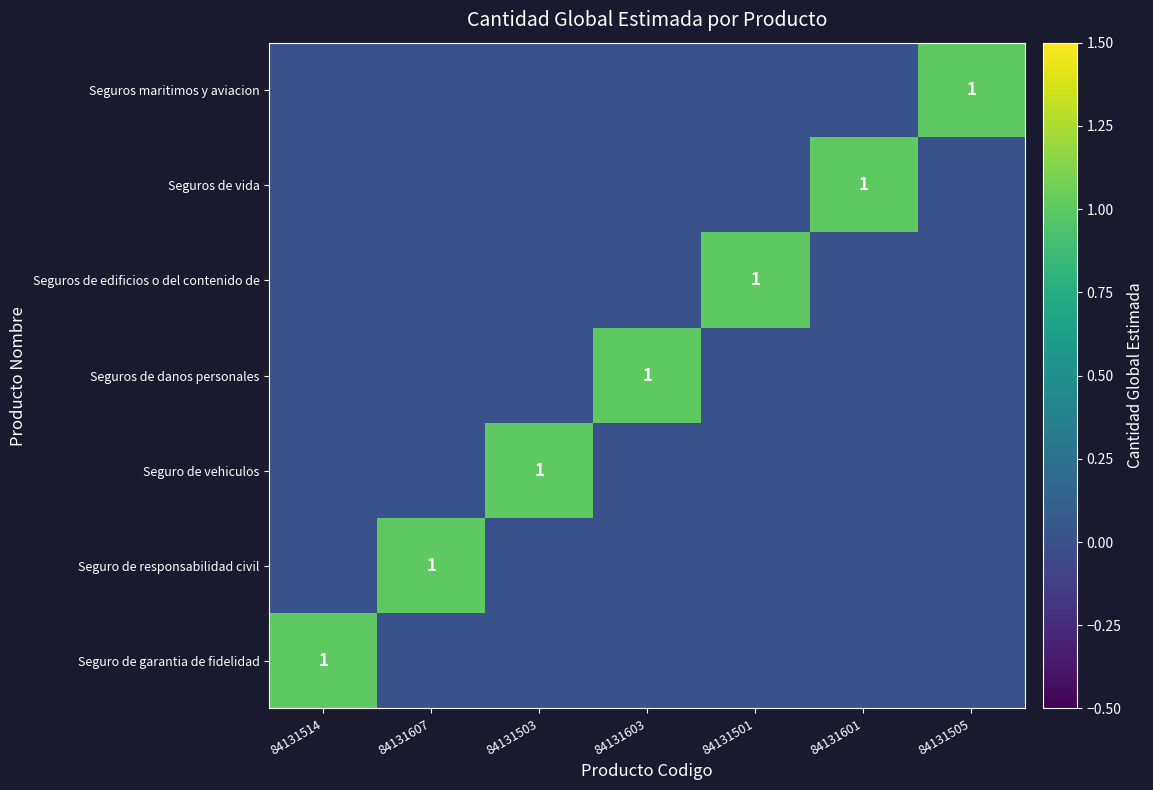

How many data points in Seguros de vida are above 0?

1